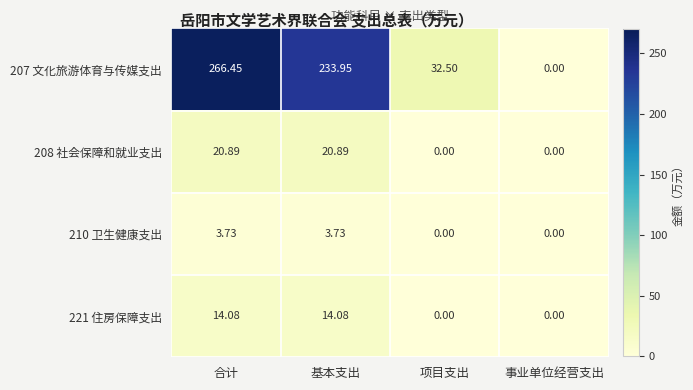

Which category has the highest value across all series?

合计